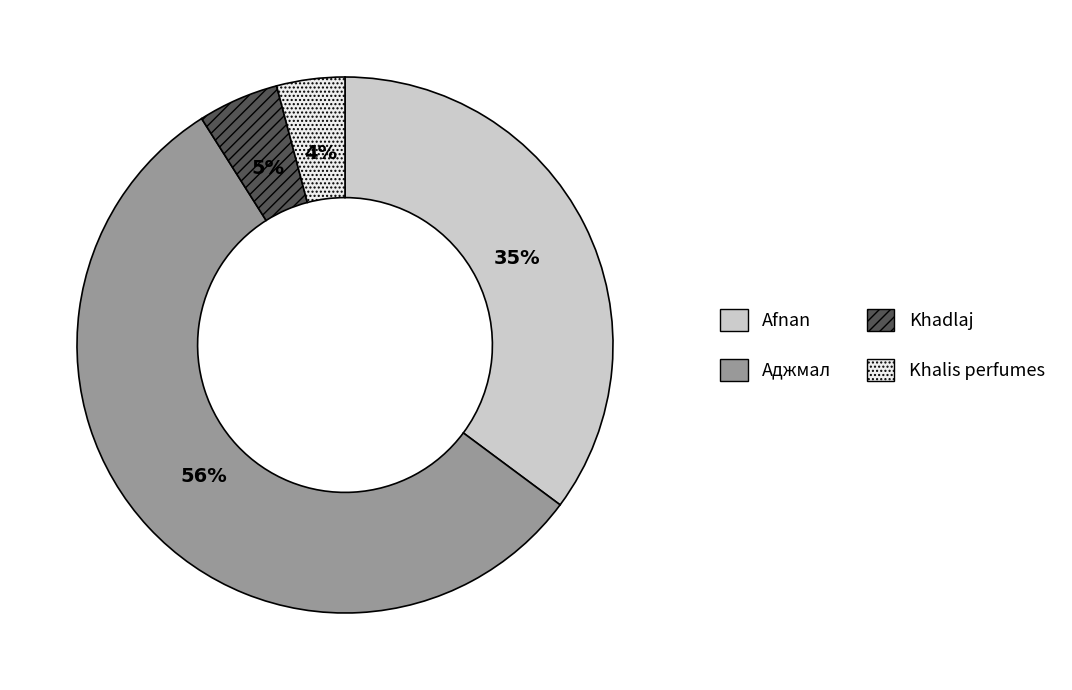

Which category has the smallest portion of the pie?

Khalis perfumes